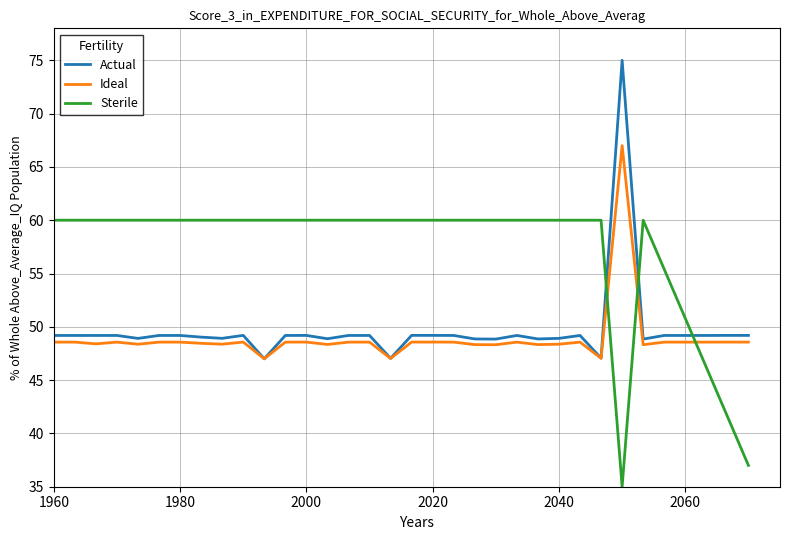

True or false: Ideal and Sterile intersect in this chart.

True